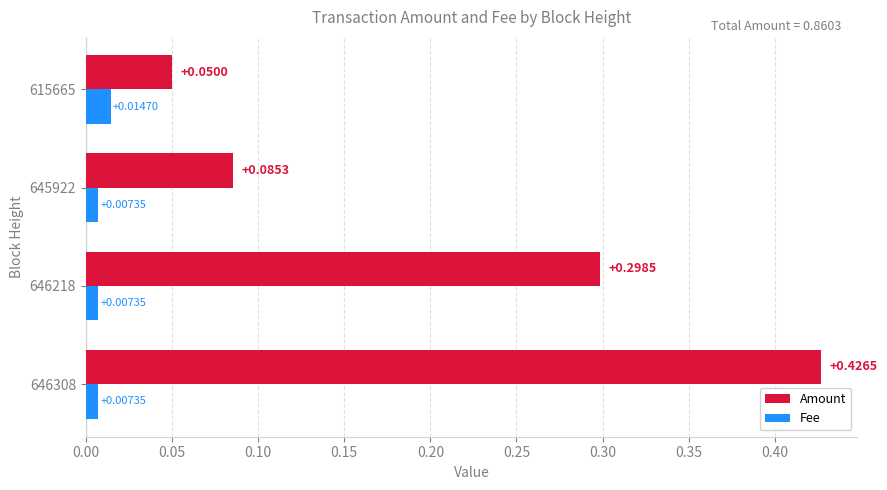

How many data points does each series have?

4